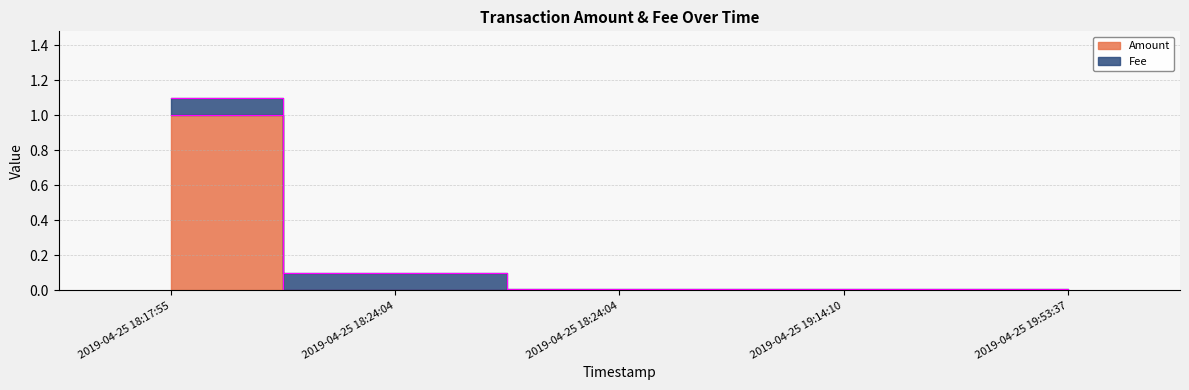

Rank the categories by value from highest to lowest.

2019-04-25 18:17:55, 2019-04-25 18:24:04, 2019-04-25 18:24:04, 2019-04-25 19:14:10, 2019-04-25 19:53:37